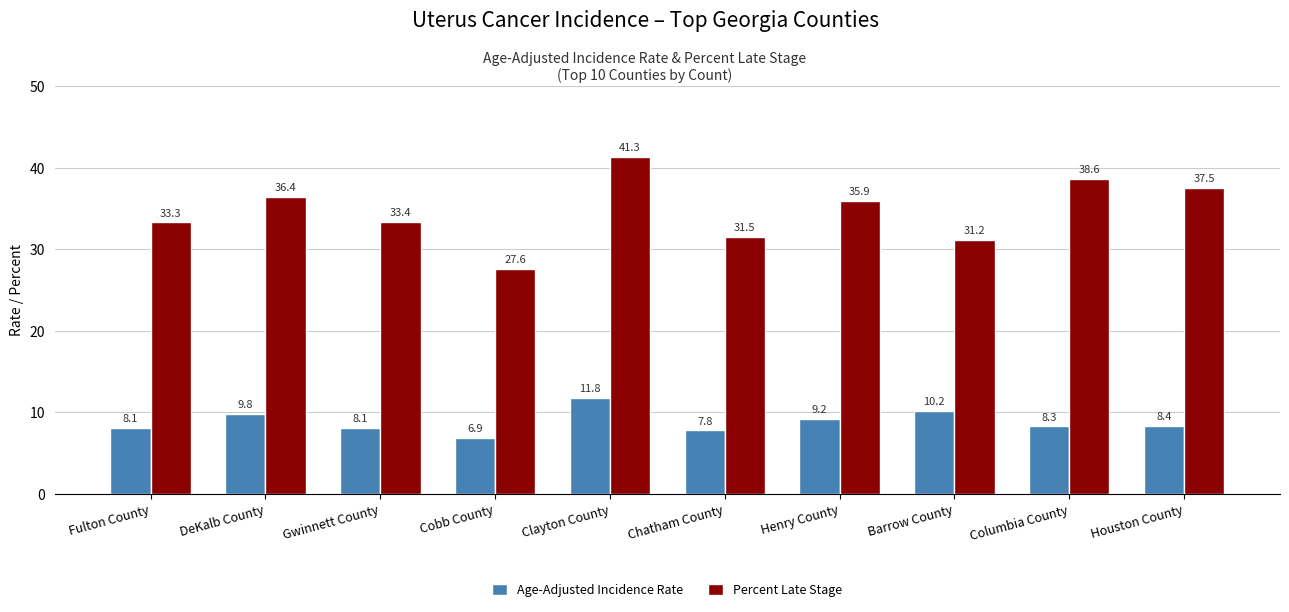

Where is Age-Adjusted Incidence Rate nearest to the value 9?

Henry County